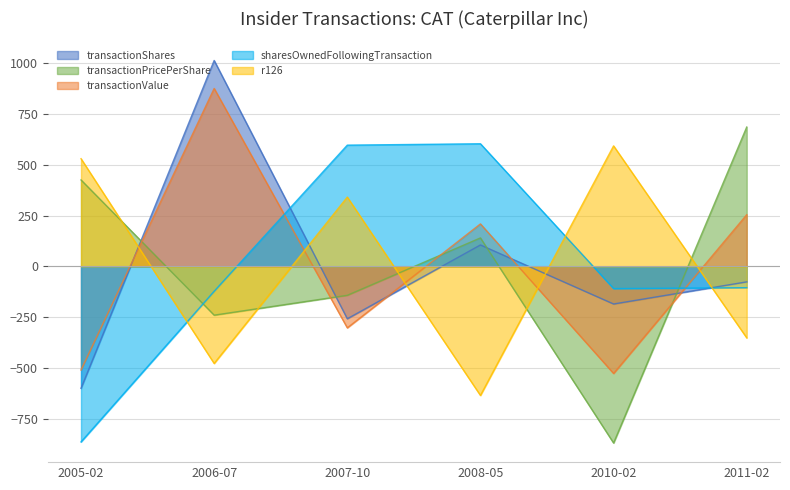

Read the sharesOwnedFollowingTransaction value at 2005-02.

-862.6